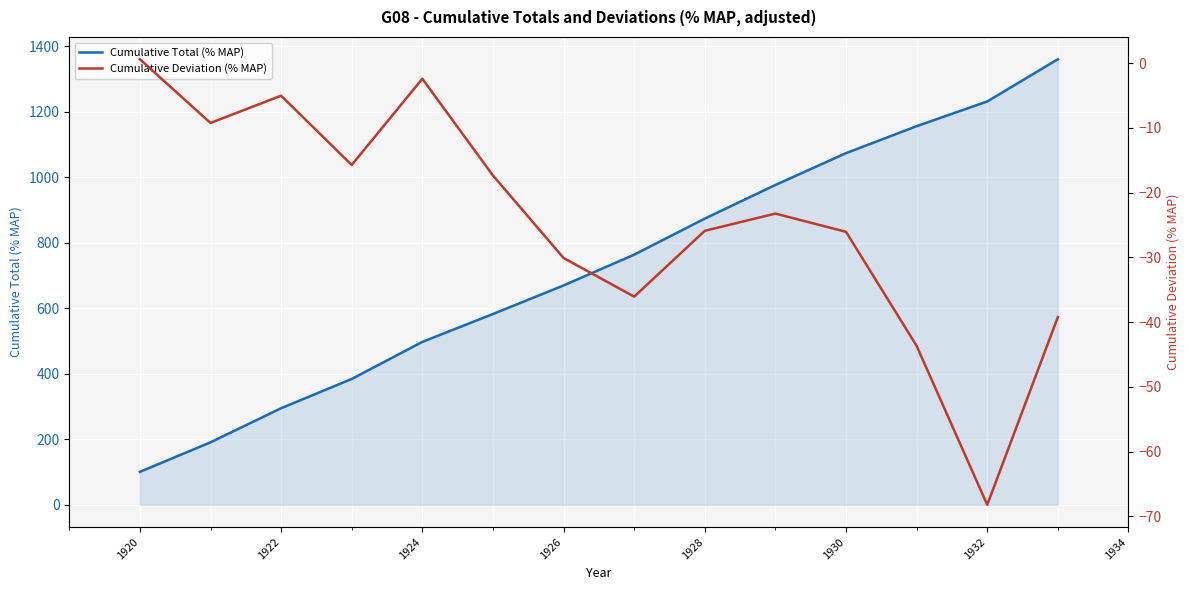

Rank the series by their maximum value, from highest to lowest.

Cumulative Total (% MAP), Cumulative Deviation (% MAP)